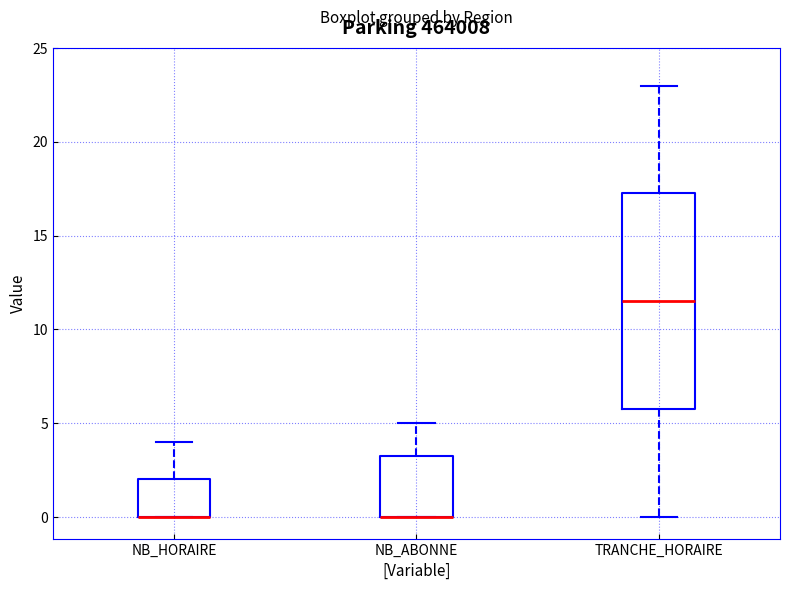

Which box is the tallest, from its lower edge to its upper edge?

TRANCHE_HORAIRE